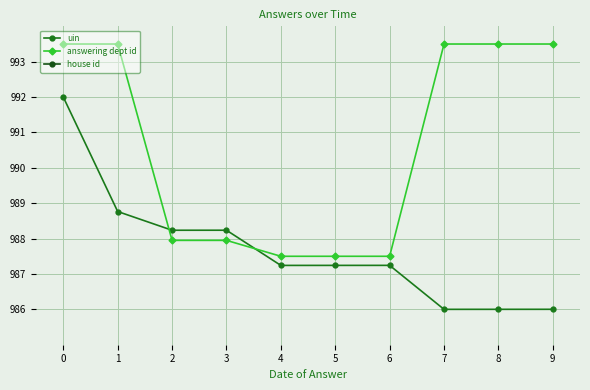

How many lines are shown in the chart?

3